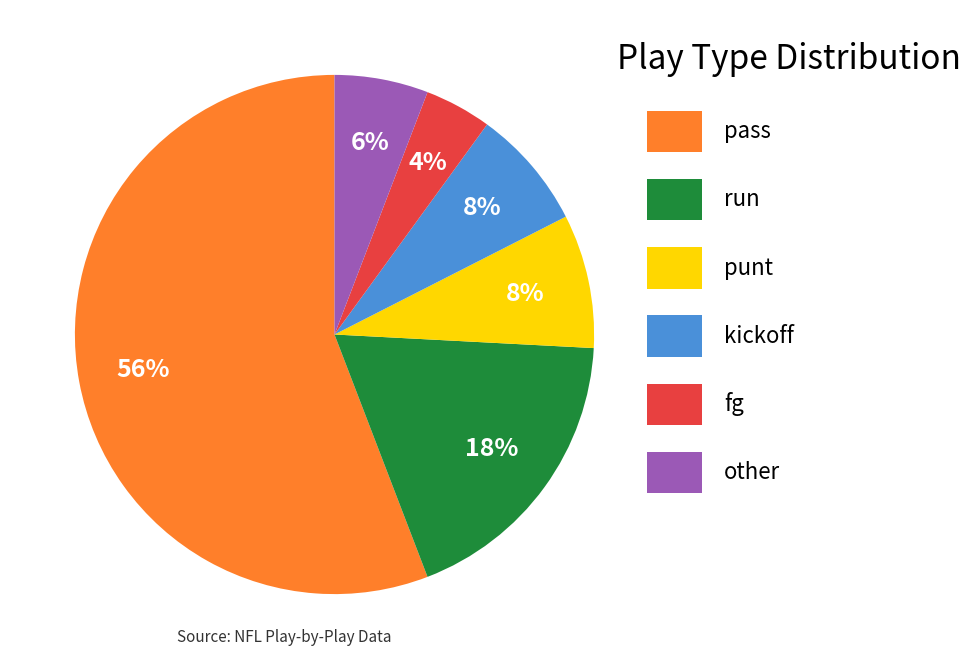

Which category has the smallest portion of the pie?

fg